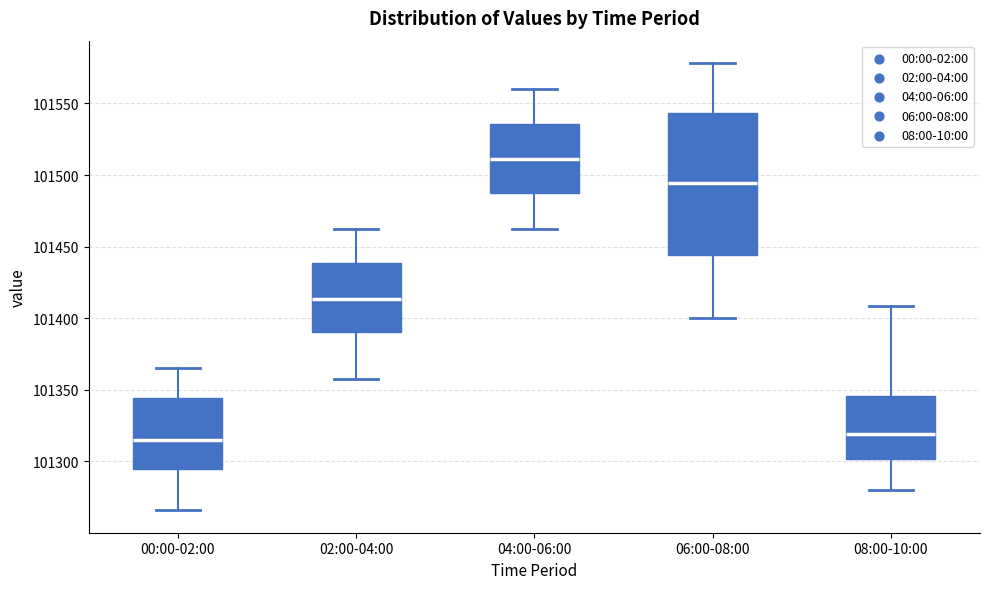

Which box has the highest median line?

04:00-06:00